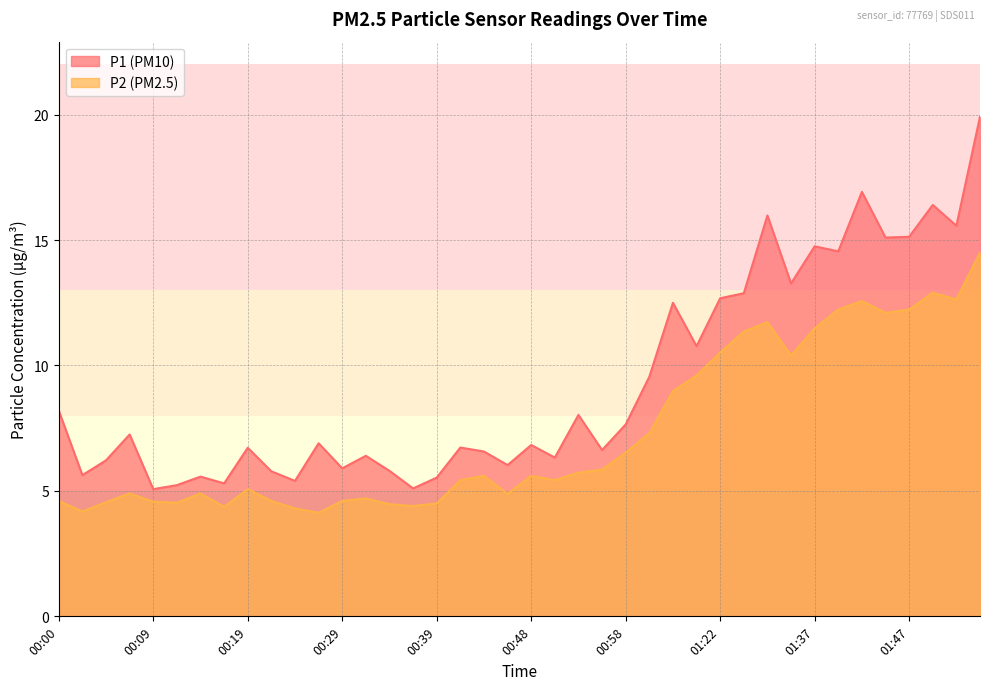

True or false: P2 and P1 intersect in this chart.

False